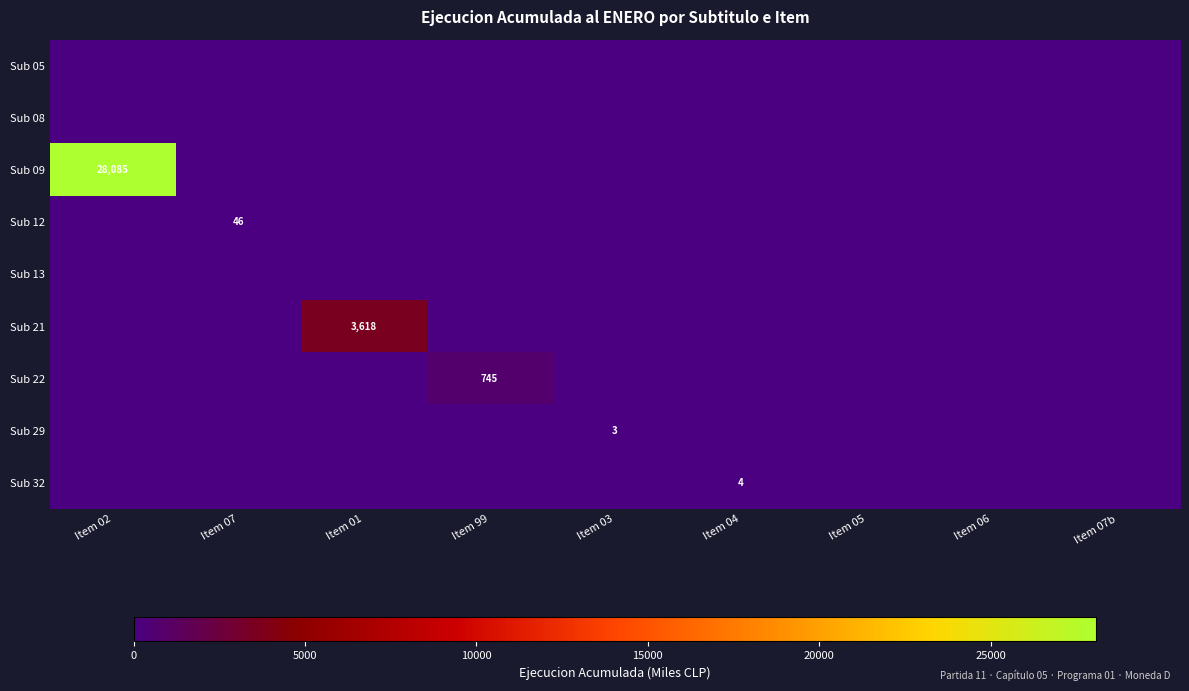

At which label is Sub 05 closest to 0?

Item 02